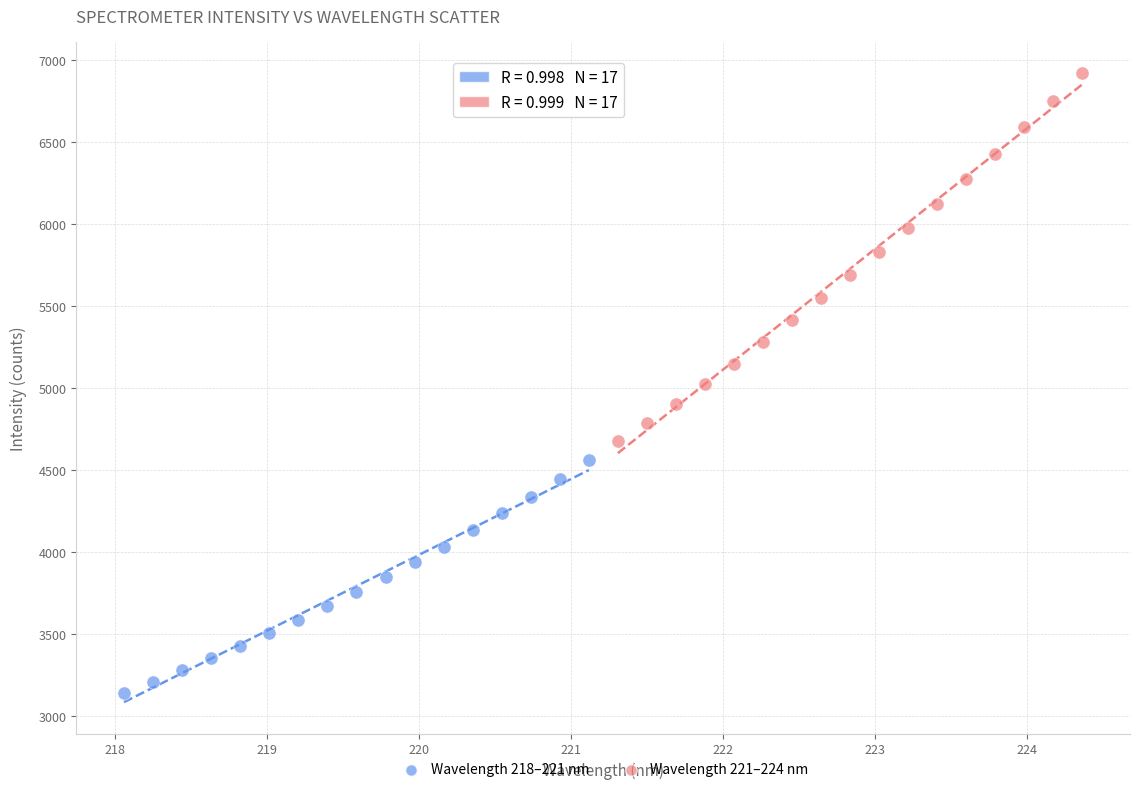

What are all the series names shown in the legend?

Wavelength 218–221 nm, Wavelength 221–224 nm